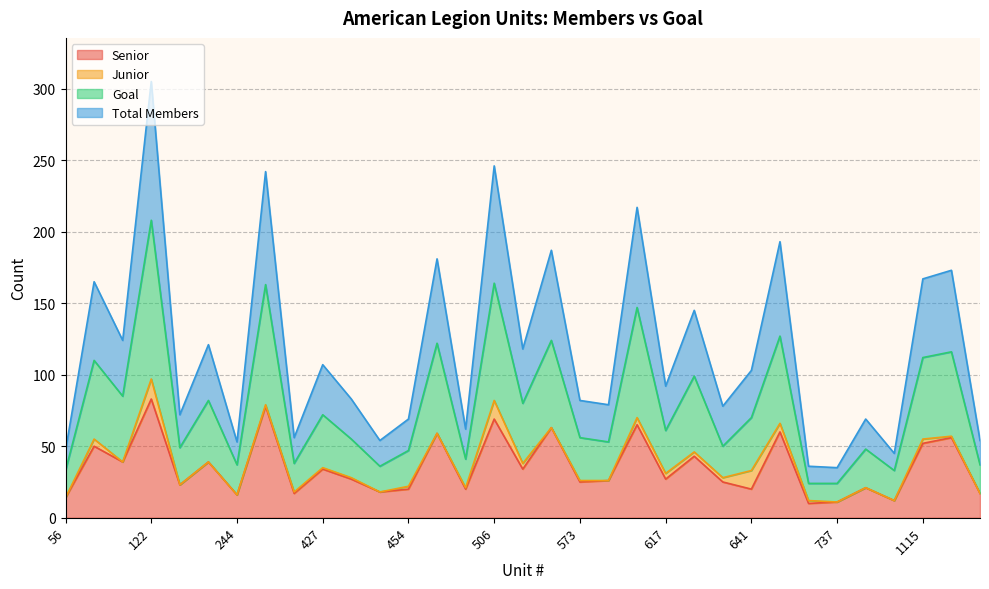

How many lines are shown in the chart?

4